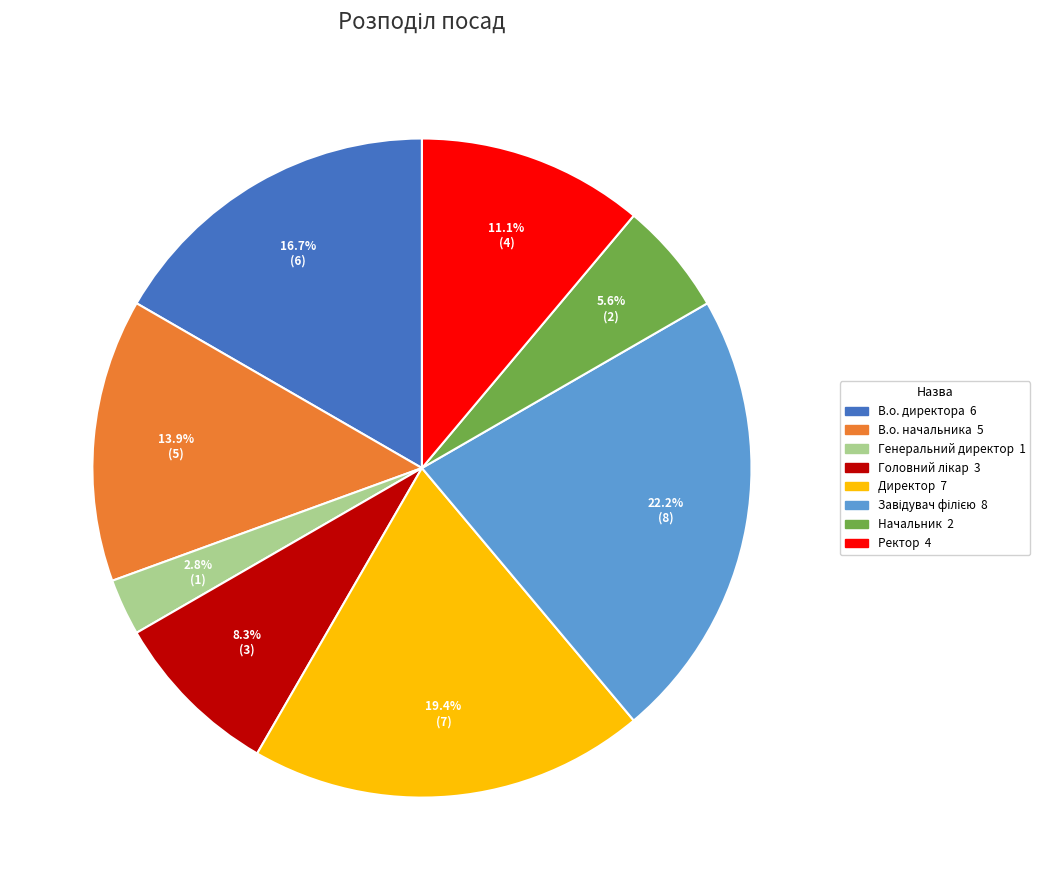

Between В.о. начальника and Генеральний директор, which is larger?

В.о. начальника